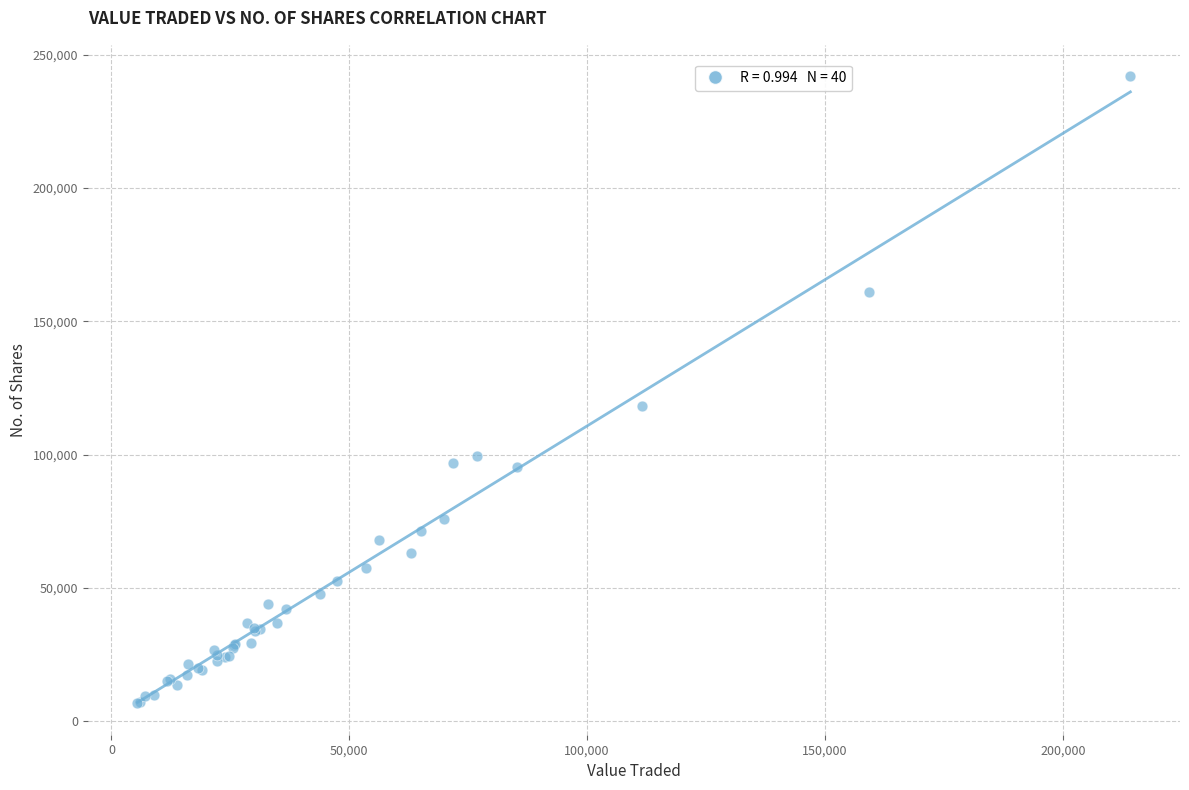

What Y value in the scatter plot is closest to 124303?

118180